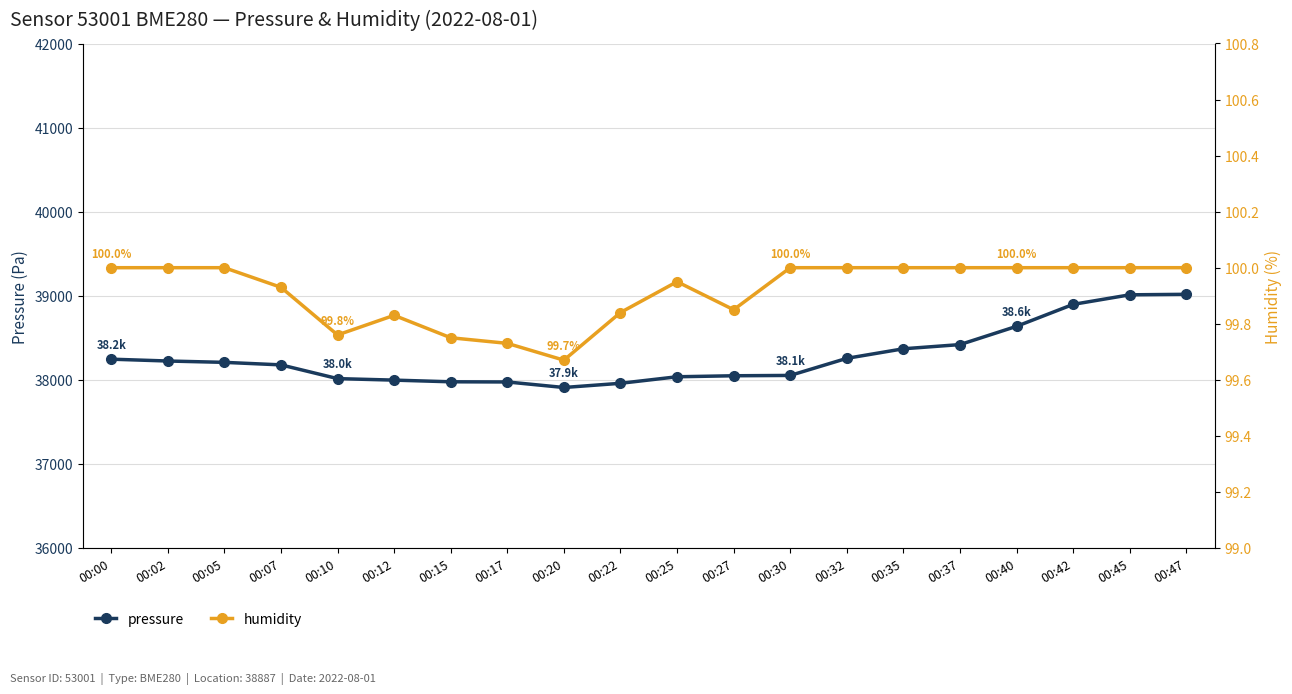

What is the difference between the maximum and minimum values in the humidity series?

0.3